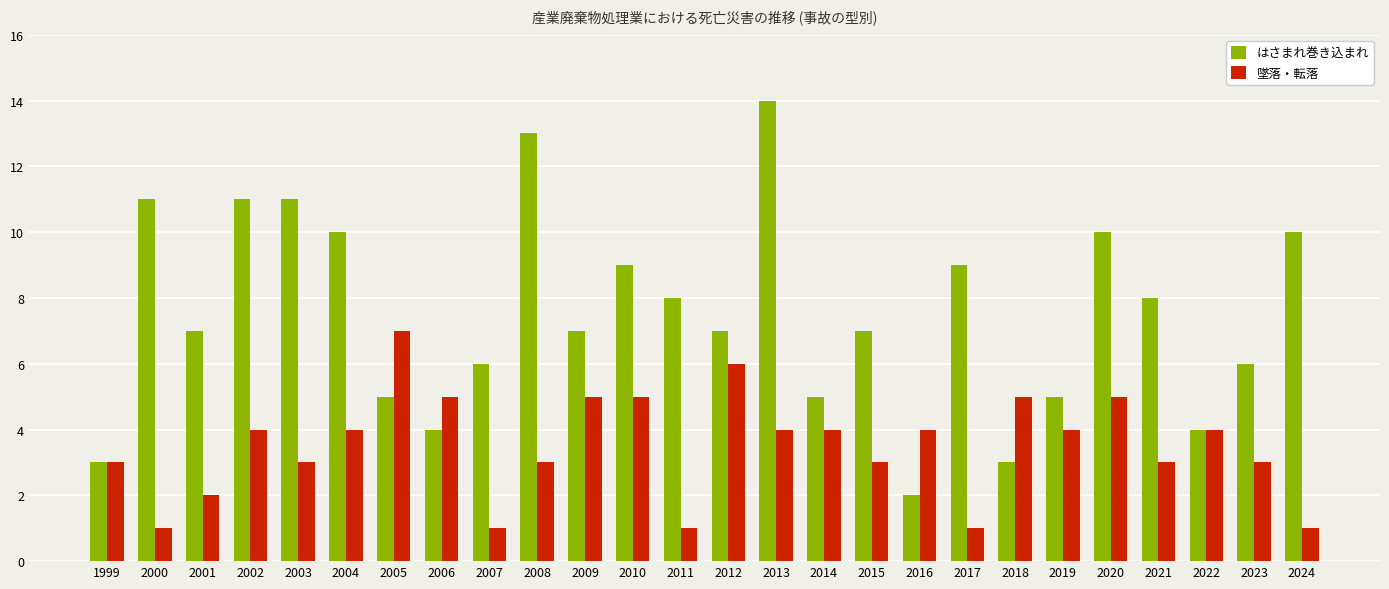

Which series has the widest spread of values?

はさまれ巻き込まれ